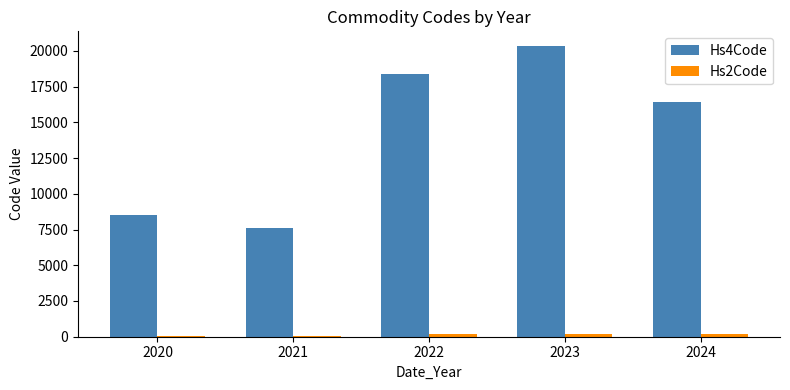

Are the bars grouped side by side (vs. stacked)?

Yes